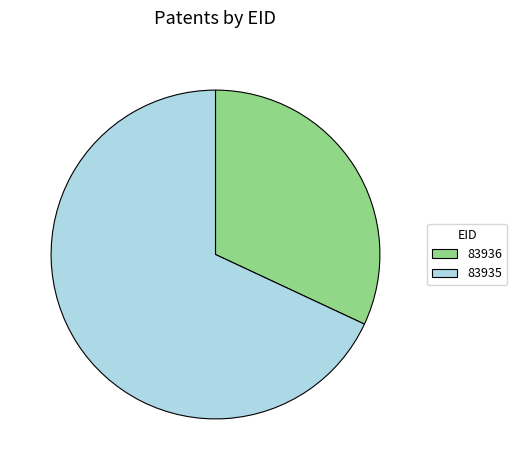

How many slices are in this pie chart?

2